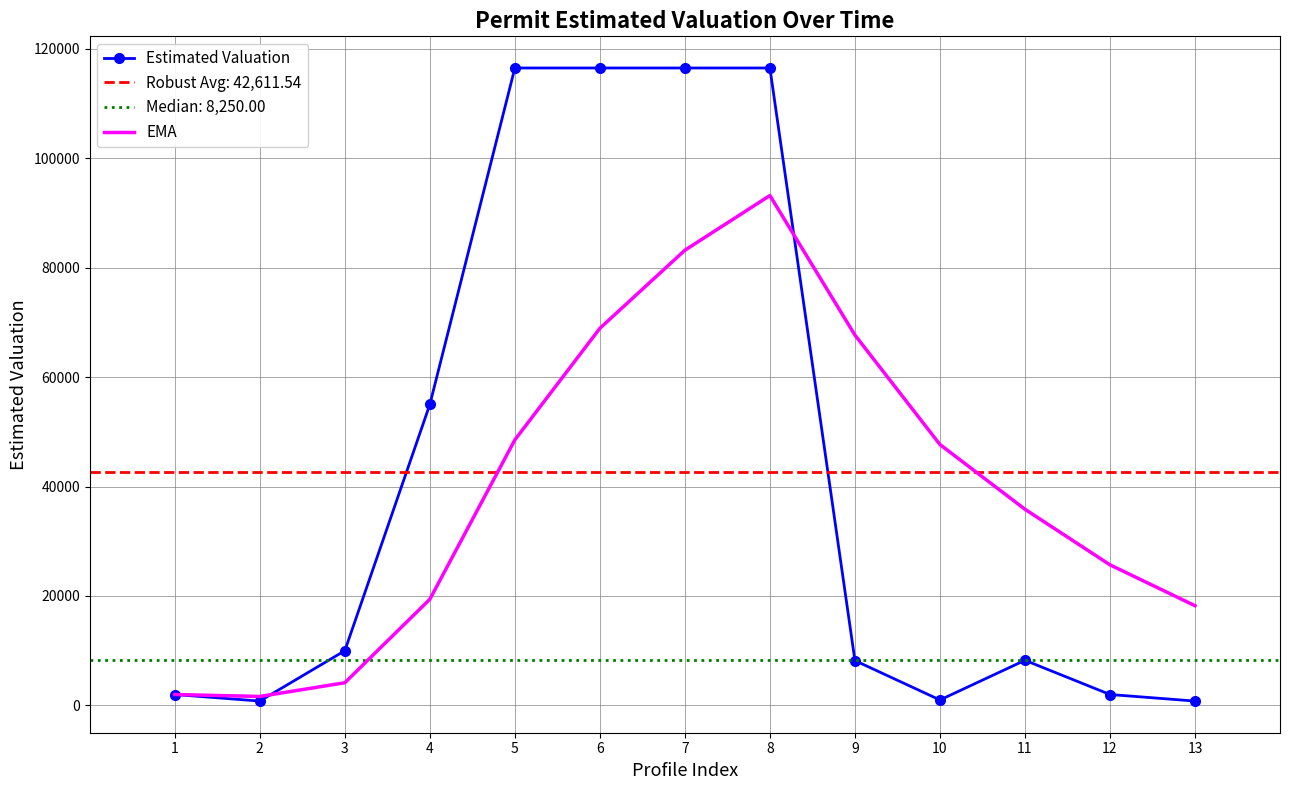

How many data points in Estimated Valuation are above 8250?

6